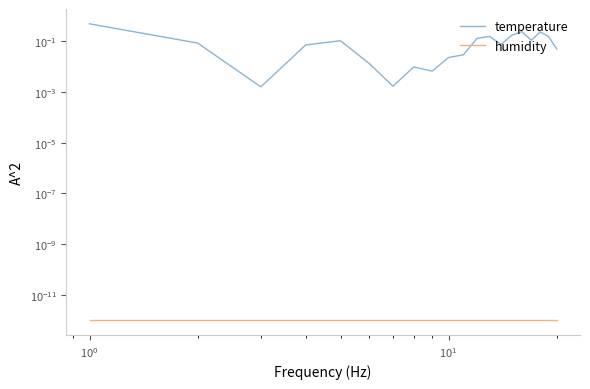

Which series has the widest spread of values?

temperature